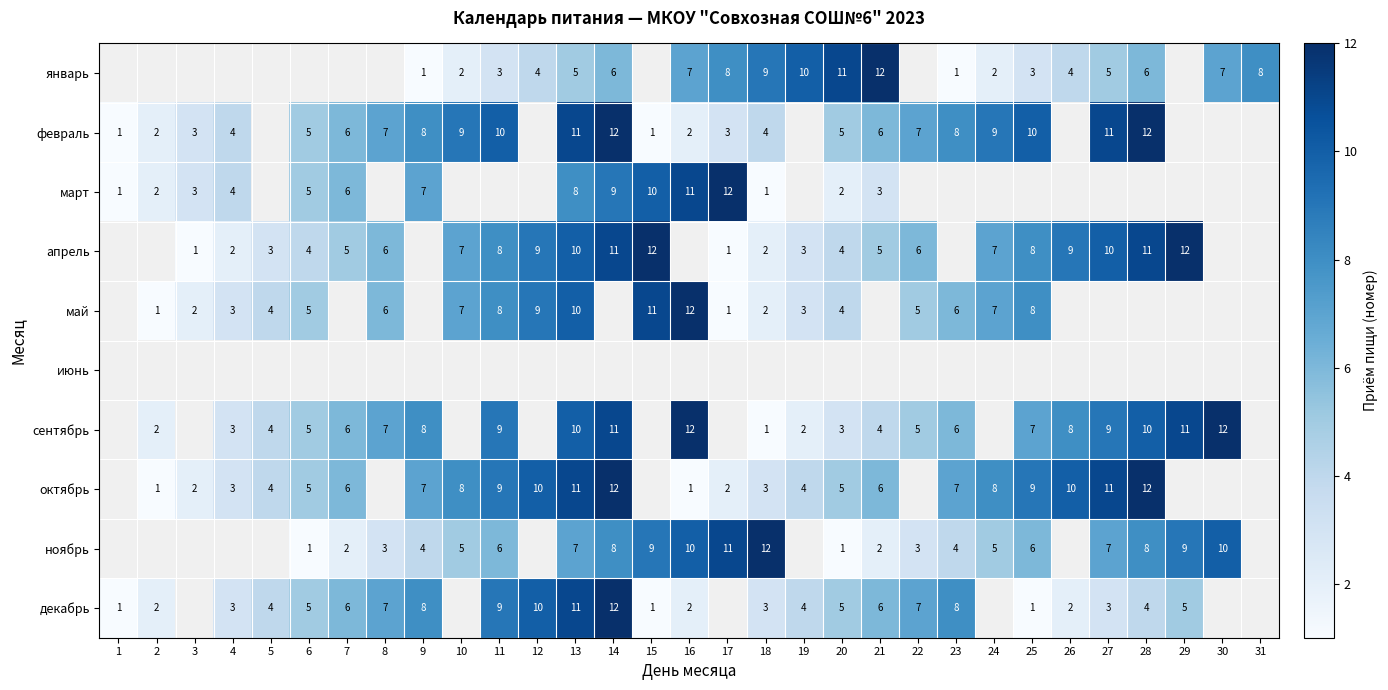

The ноябрь series shows 4 at 23. True or false?

True